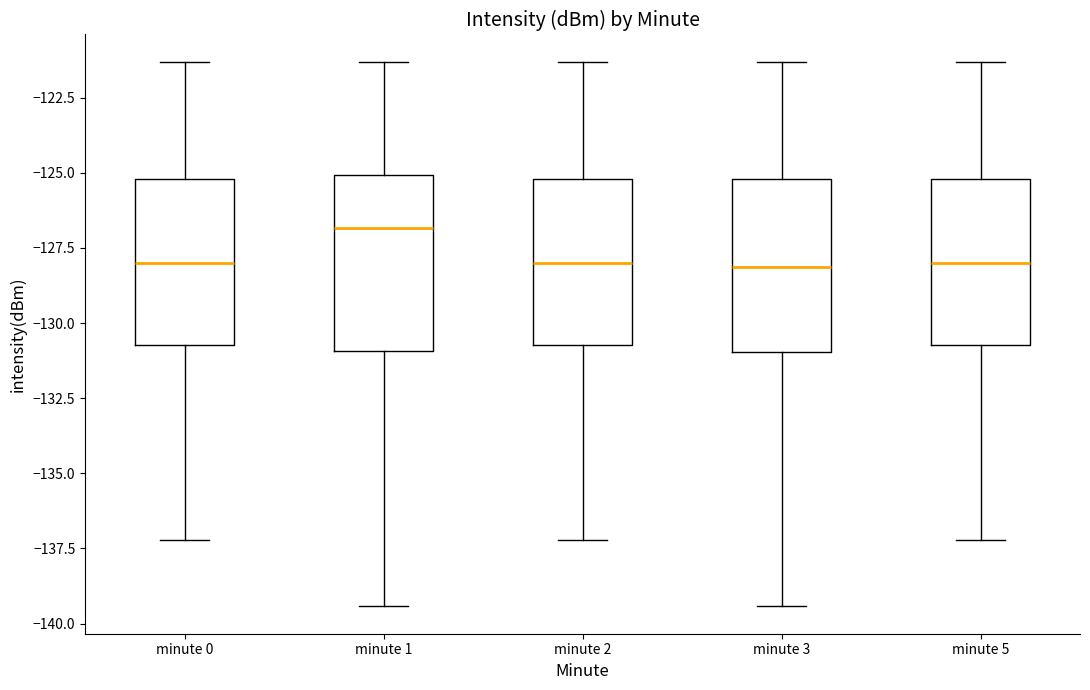

Where is the upper edge of the box for minute 3 on the y-axis? The values are not printed on the chart, so give them approximately, as read against the axis.

-125.0